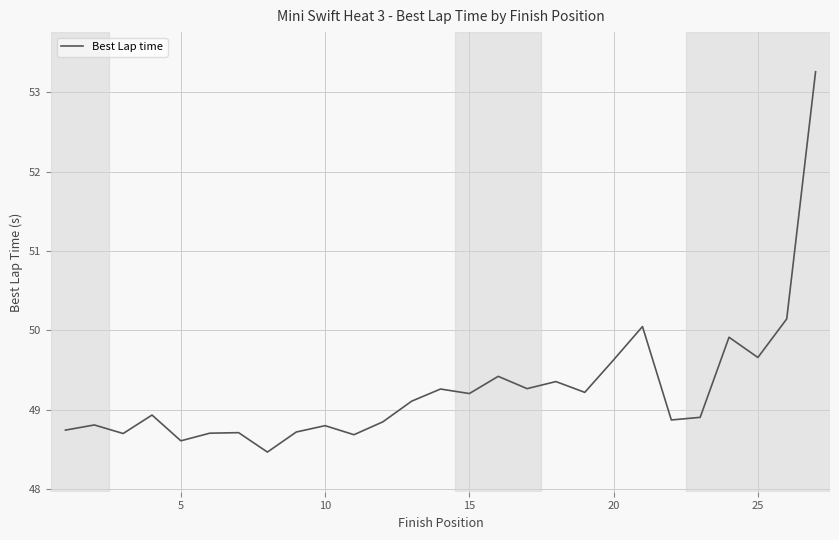

What is the maximum value shown in the chart?

53.3